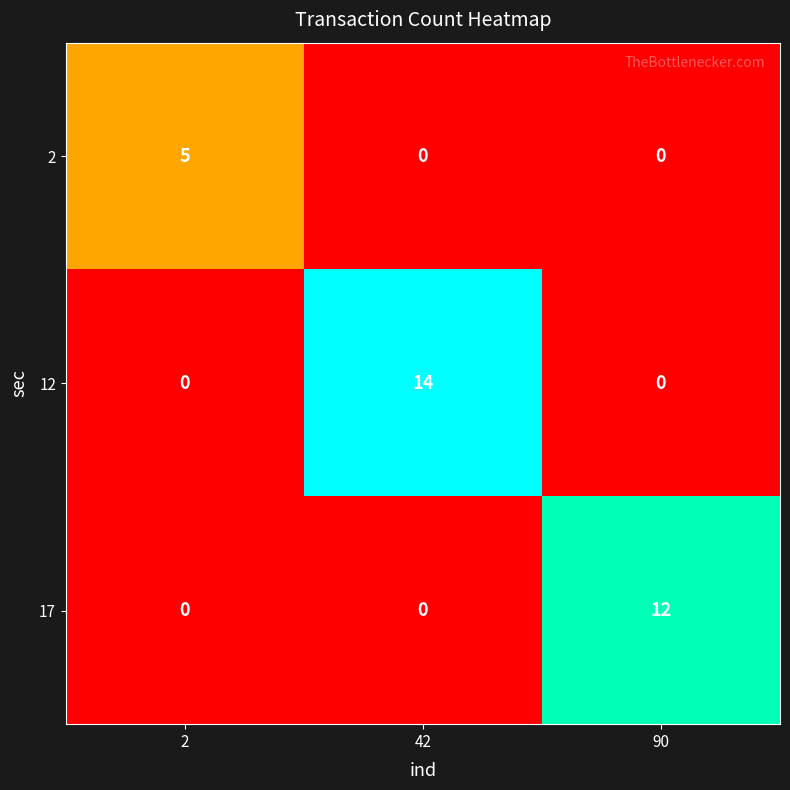

How many 12 values are between 0 and 14?

3